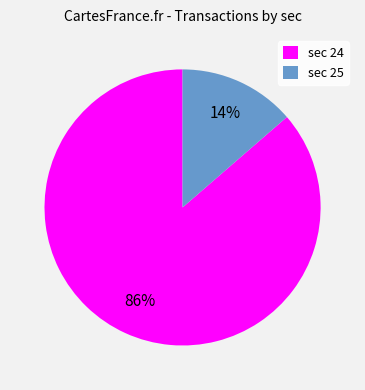

How many slices are in this pie chart?

2